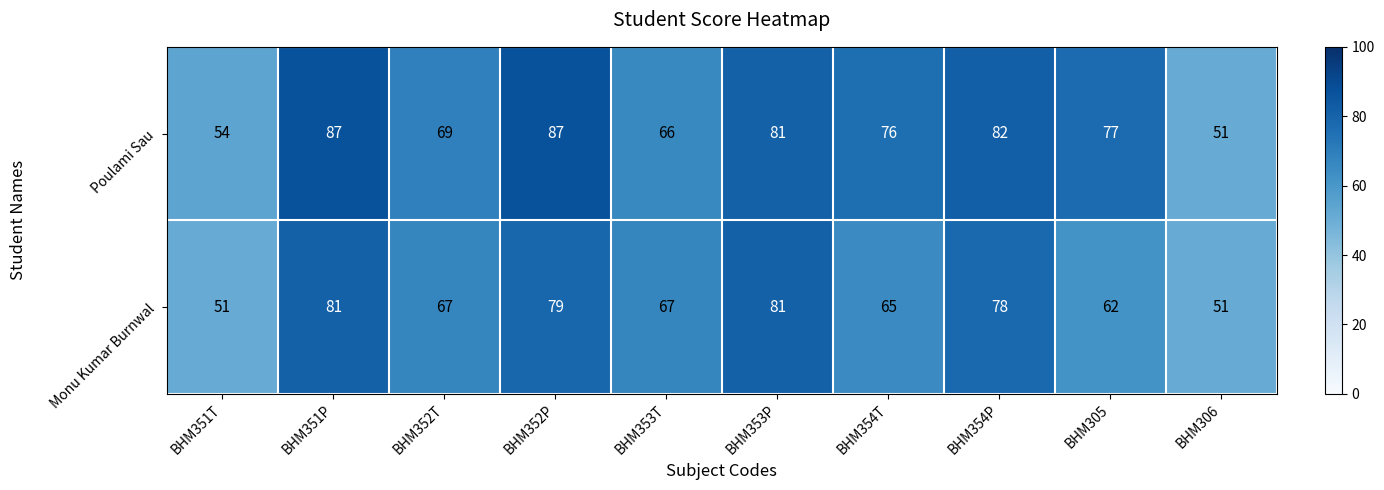

What is the greatest value displayed?

87